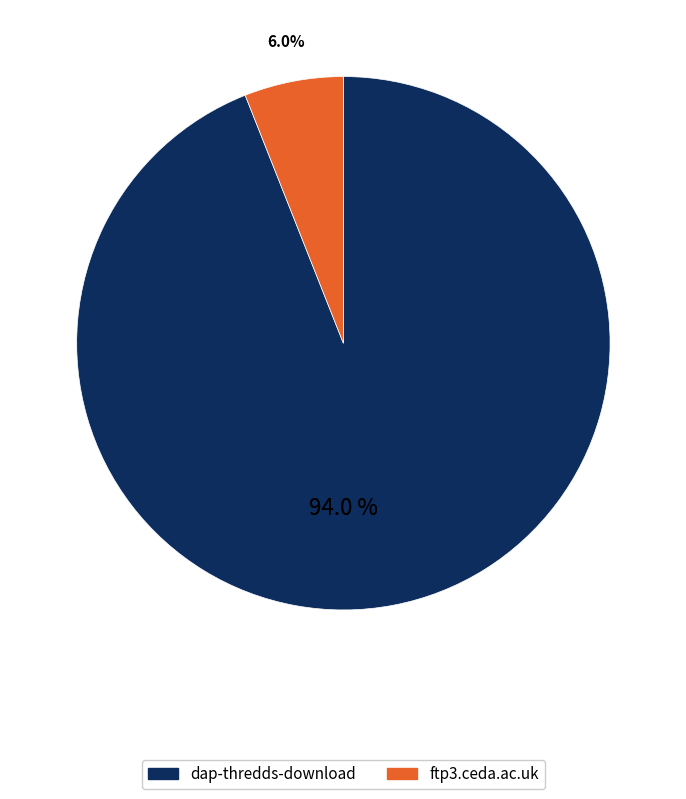

Rank the categories by value from lowest to highest.

ftp3.ceda.ac.uk, dap-thredds-download